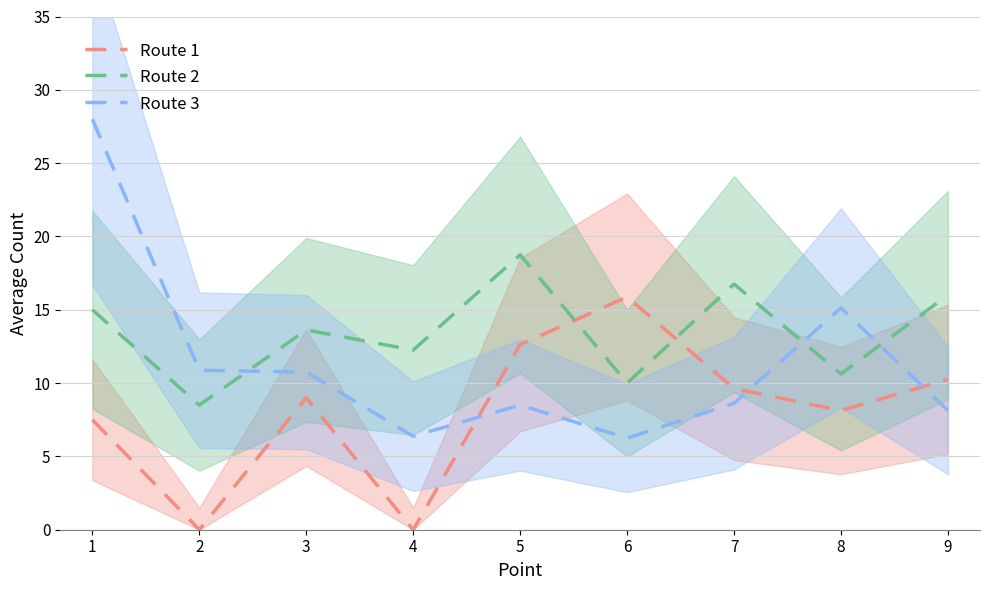

What is the value of the Route 2 point at the 3rd from the left?

13.6